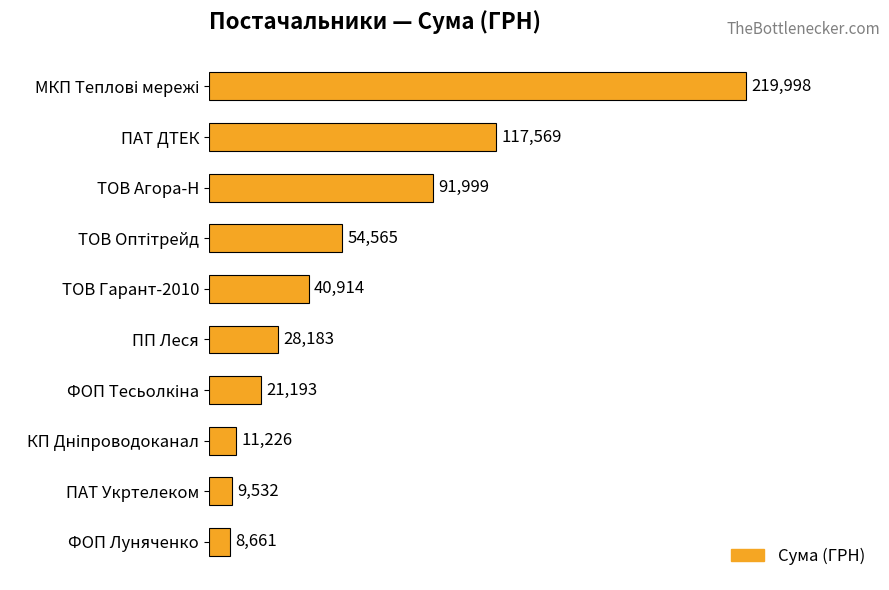

The chart shows a value of 187204.9 at ПАТ ДТЕК. True or false?

False